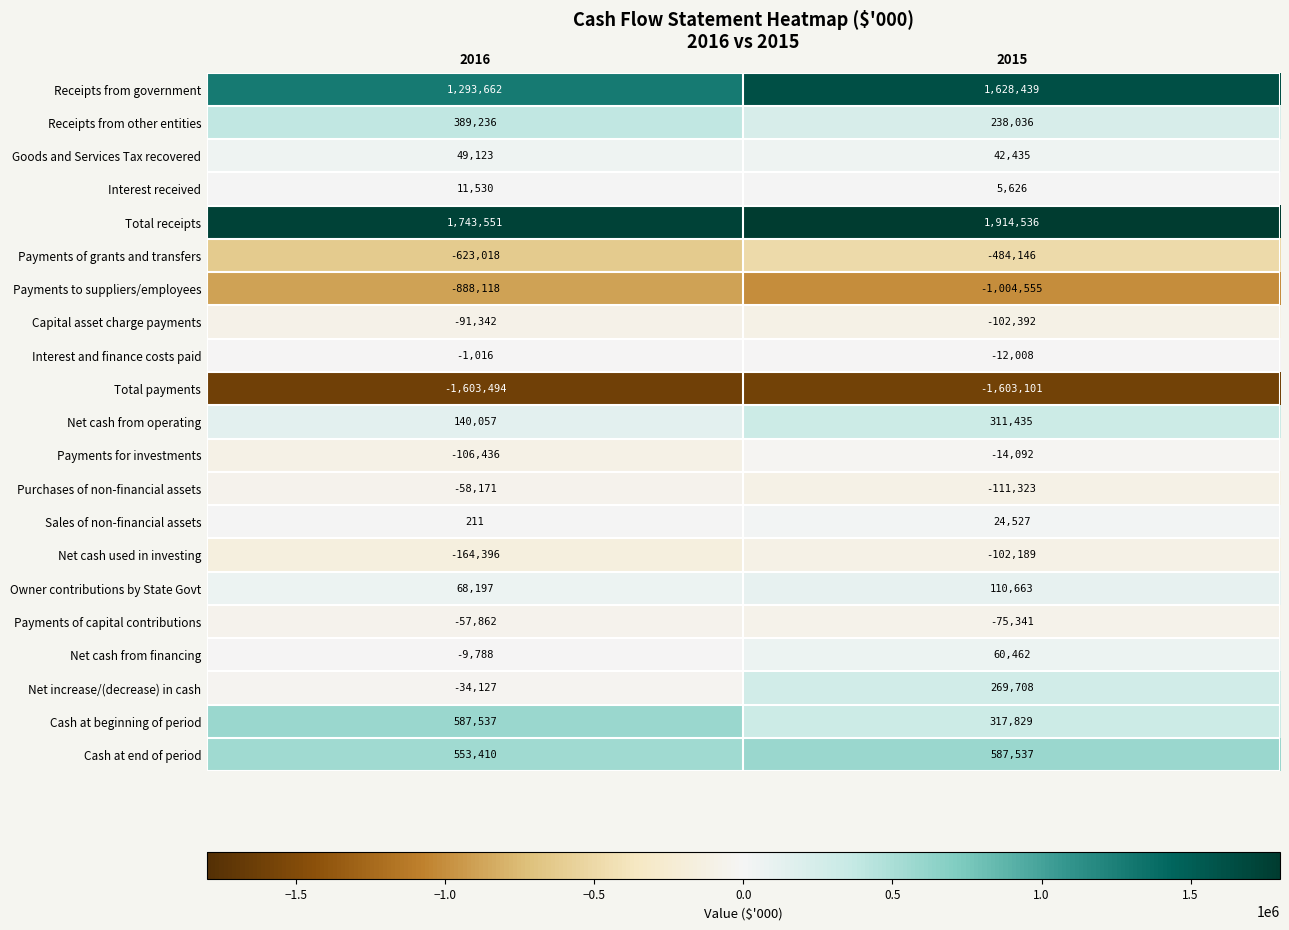

At which category does the chart reach its peak across all series?

2015